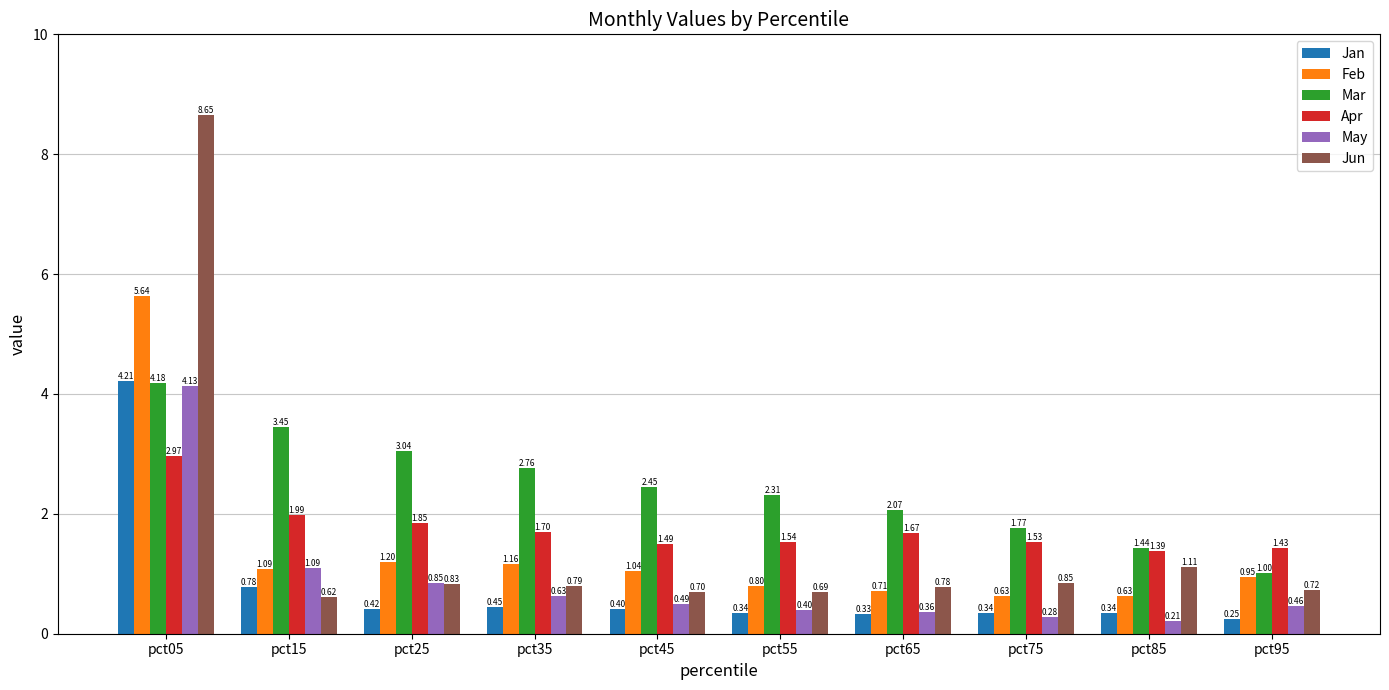

What is the difference between the May values at pct95 and pct55?

0.1